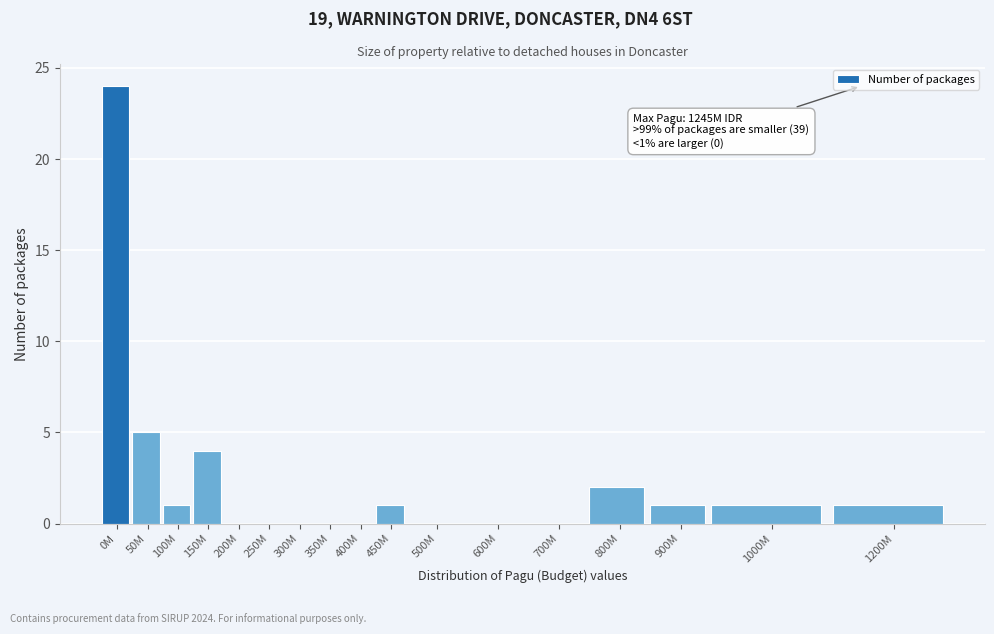

Reading left to right, transcribe all the data shown in this chart.

0M=24	50M=5	100M=1	150M=4	200M=0	250M=0	300M=0	350M=0	400M=0	450M=1	500M=0	600M=0	700M=0	800M=2	900M=1	1000M=1	1200M=1